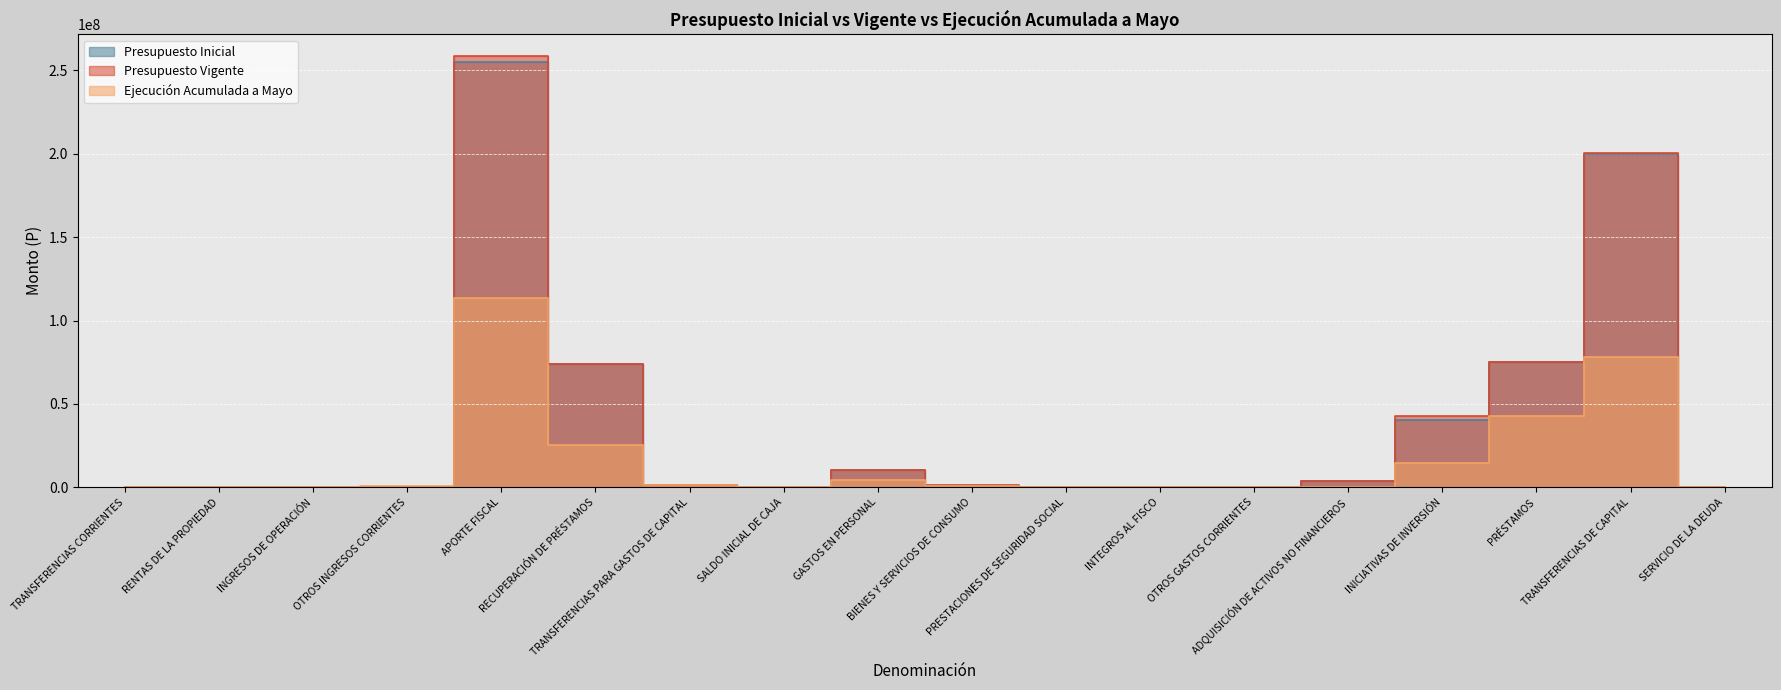

Reading right to left, transcribe all the data shown in this chart.

Presupuesto Inicial: SERVICIO DE LA DEUDA=10	TRANSFERENCIAS DE CAPITAL=199830432	PRÉSTAMOS=74882793	INICIATIVAS DE INVERSIÓN=40478579	ADQUISICIÓN DE ACTIVOS NO FINANCIEROS=3986250	OTROS GASTOS CORRIENTES=0	INTEGROS AL FISCO=169116	PRESTACIONES DE SEGURIDAD SOCIAL=0	BIENES Y SERVICIOS DE CONSUMO=917840	GASTOS EN PERSONAL=10652579	SALDO INICIAL DE CAJA=20715	TRANSFERENCIAS PARA GASTOS DE CAPITAL=1320096	RECUPERACIÓN DE PRÉSTAMOS=73809552	APORTE FISCAL=255099180	OTROS INGRESOS CORRIENTES=488016	INGRESOS DE OPERACIÓN=180020	RENTAS DE LA PROPIEDAD=20	TRANSFERENCIAS CORRIENTES=0
Presupuesto Vigente: SERVICIO DE LA DEUDA=10	TRANSFERENCIAS DE CAPITAL=200512403	PRÉSTAMOS=74882793	INICIATIVAS DE INVERSIÓN=42976422	ADQUISICIÓN DE ACTIVOS NO FINANCIEROS=3986250	OTROS GASTOS CORRIENTES=0	INTEGROS AL FISCO=169116	PRESTACIONES DE SEGURIDAD SOCIAL=30838	BIENES Y SERVICIOS DE CONSUMO=1232205	GASTOS EN PERSONAL=10647297	SALDO INICIAL DE CAJA=20715	TRANSFERENCIAS PARA GASTOS DE CAPITAL=1320096	RECUPERACIÓN DE PRÉSTAMOS=73809552	APORTE FISCAL=258613622	OTROS INGRESOS CORRIENTES=493299	INGRESOS DE OPERACIÓN=180020	RENTAS DE LA PROPIEDAD=20	TRANSFERENCIAS CORRIENTES=10
Ejecución Acumulada a Mayo: SERVICIO DE LA DEUDA=66688	TRANSFERENCIAS DE CAPITAL=77926389	PRÉSTAMOS=42763949	INICIATIVAS DE INVERSIÓN=14774156	ADQUISICIÓN DE ACTIVOS NO FINANCIEROS=0	OTROS GASTOS CORRIENTES=88257	INTEGROS AL FISCO=0	PRESTACIONES DE SEGURIDAD SOCIAL=30837	BIENES Y SERVICIOS DE CONSUMO=577959	GASTOS EN PERSONAL=4297570	SALDO INICIAL DE CAJA=0	TRANSFERENCIAS PARA GASTOS DE CAPITAL=1240602	RECUPERACIÓN DE PRÉSTAMOS=25554767	APORTE FISCAL=113538893	OTROS INGRESOS CORRIENTES=638271	INGRESOS DE OPERACIÓN=163816	RENTAS DE LA PROPIEDAD=0	TRANSFERENCIAS CORRIENTES=0